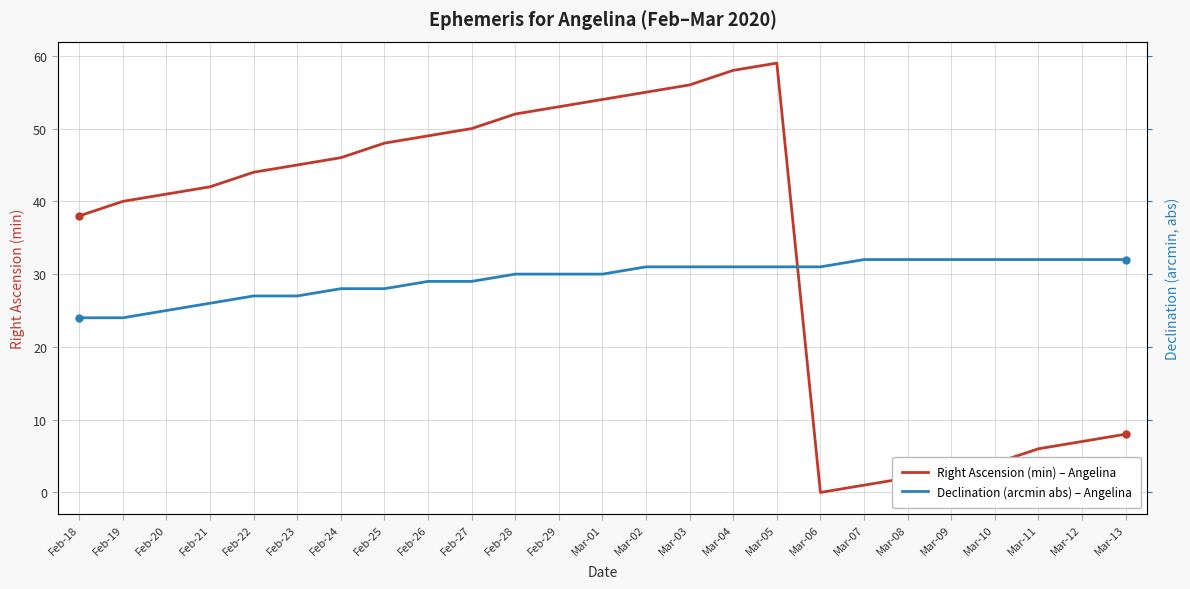

Which series has the largest total across all categories?

Right Ascension (min) – Angelina